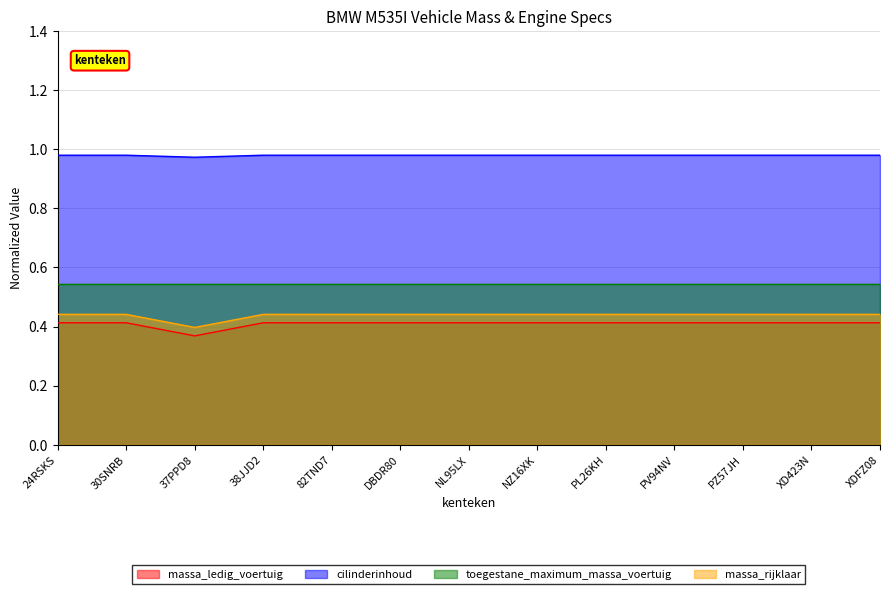

At 38JJD2, list the series in order from largest to smallest.

cilinderinhoud, toegestane_maximum_massa_voertuig, massa_rijklaar, massa_ledig_voertuig